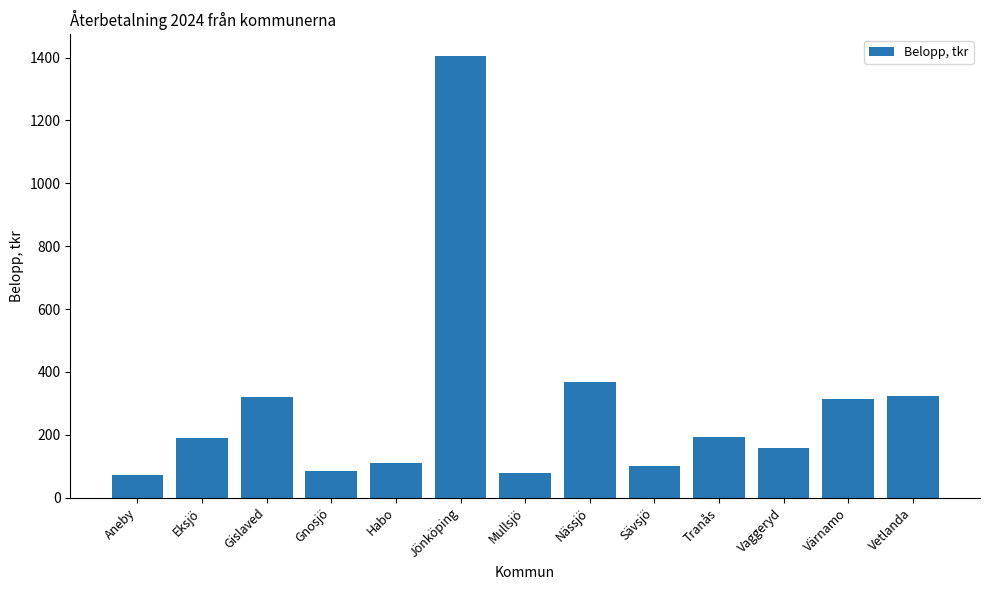

How many bars are there in total?

13